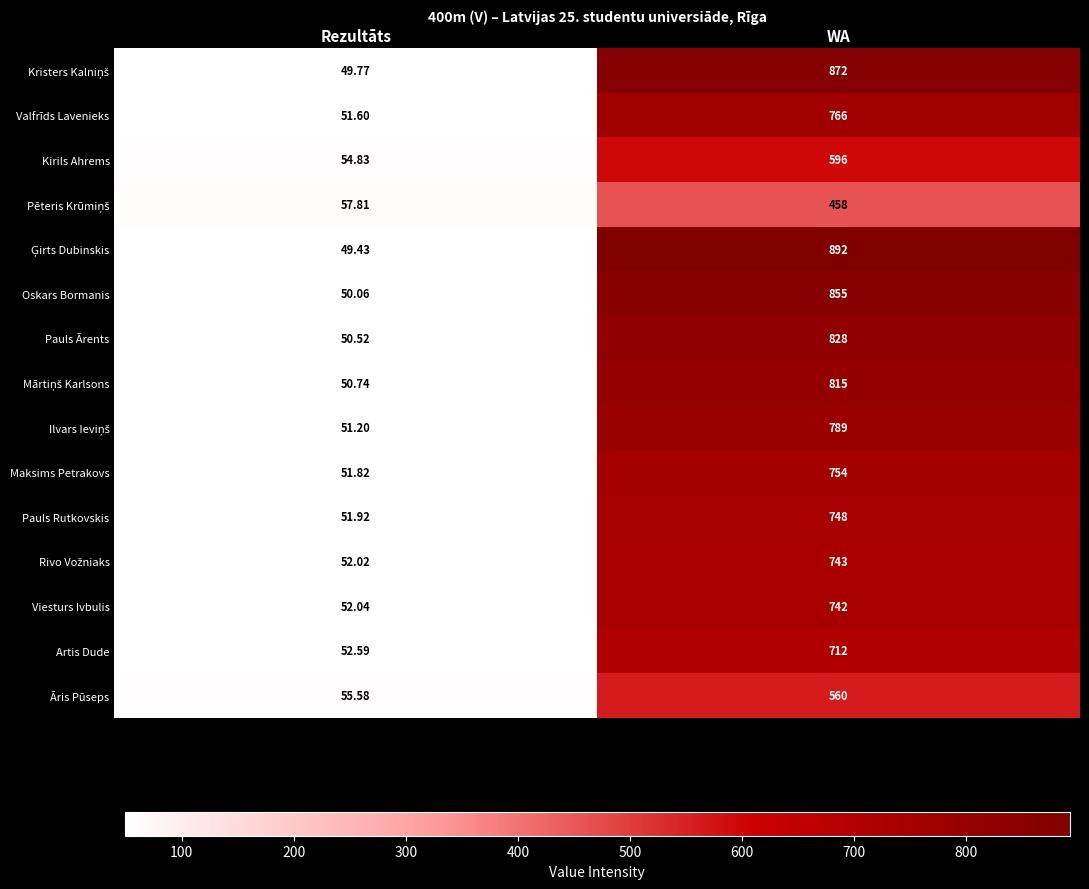

At which label is Pauls Ārents closest to 439?

Rezultāts